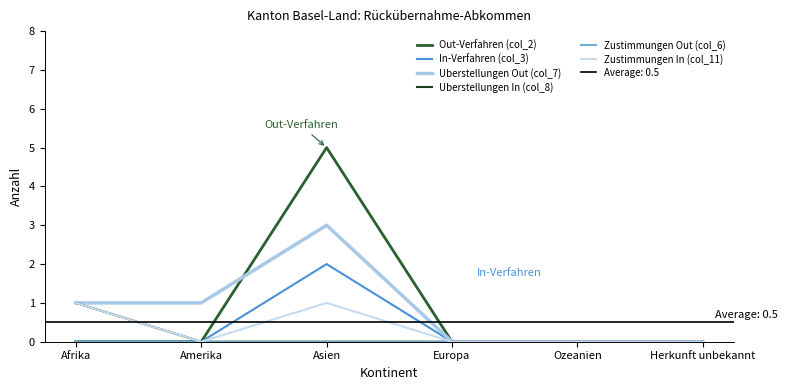

True or false: Uberstellungen Out (col_7) and Zustimmungen In (col_11) cross at least once.

False